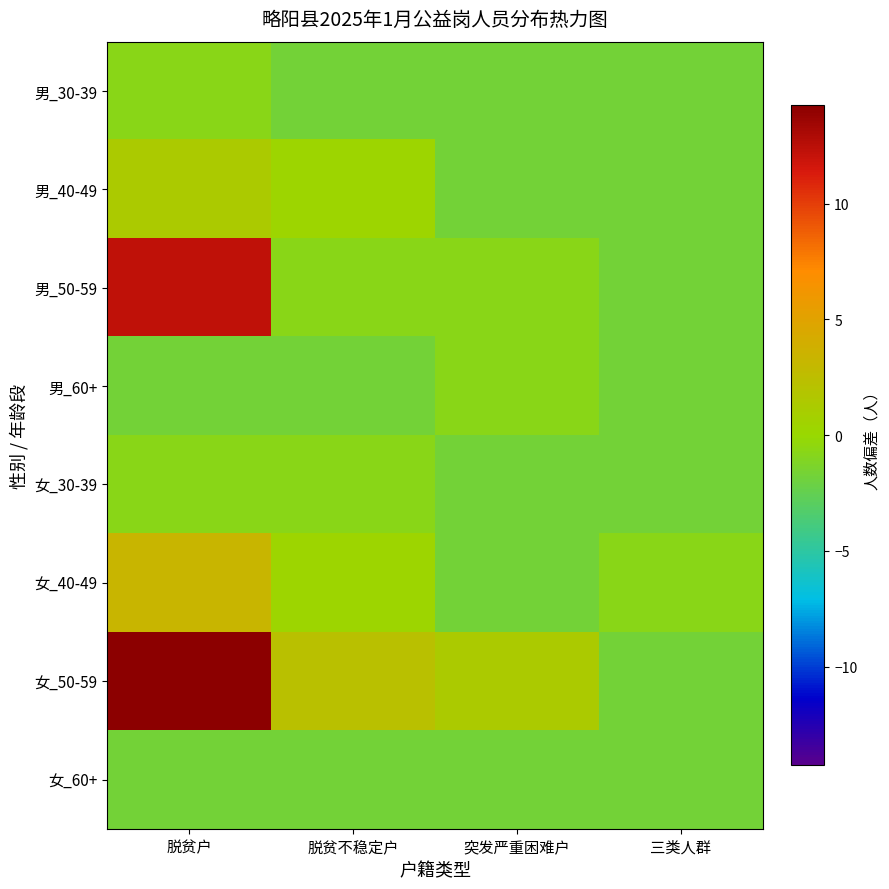

What is the spread (max minus min) of values at 脱贫户?

16.0